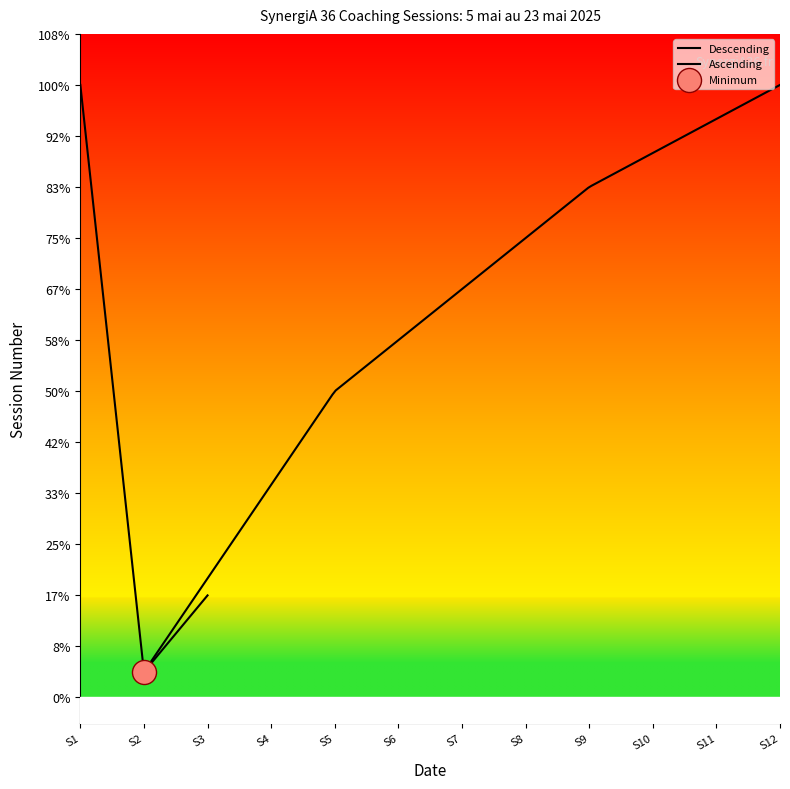

What is the change in value from 2025-05-07 to 2025-05-19?

+5